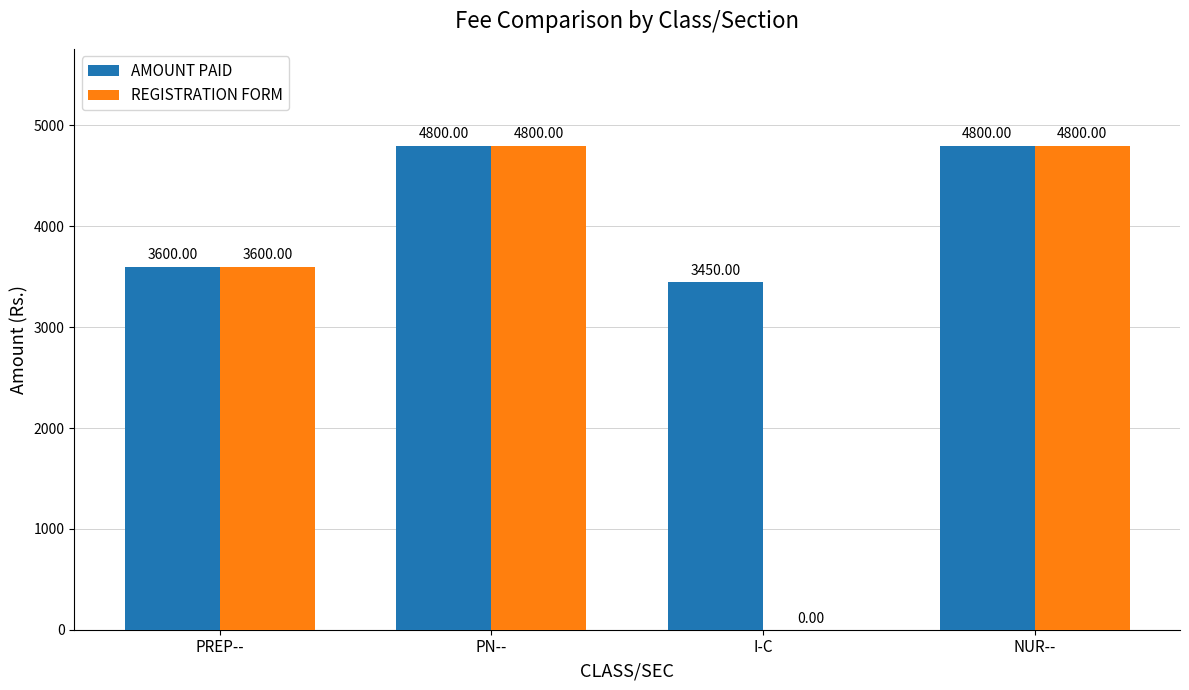

How many groups of bars are there?

4